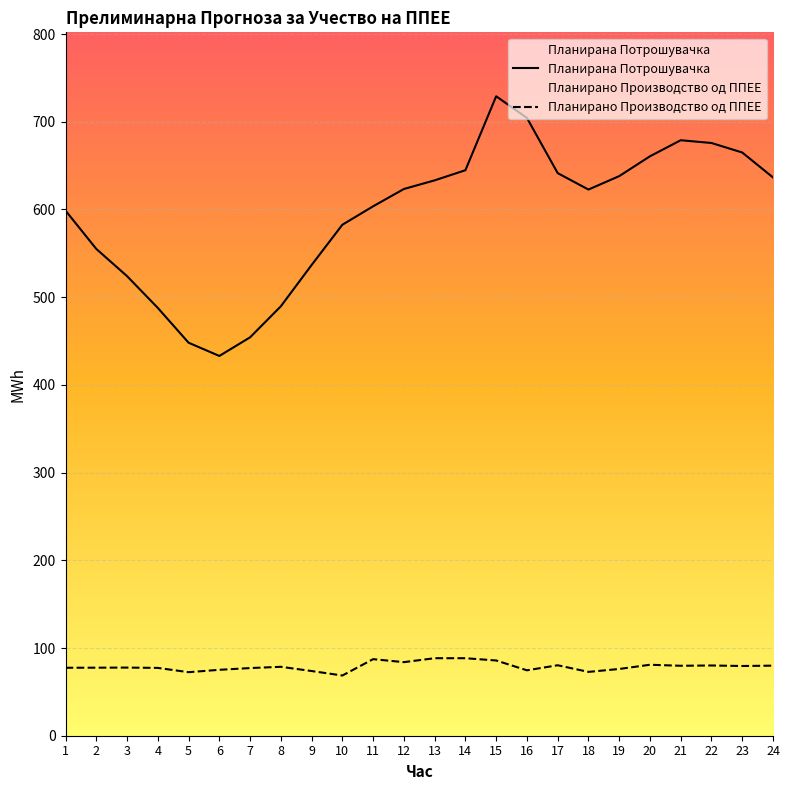

How many lines are shown in the chart?

2